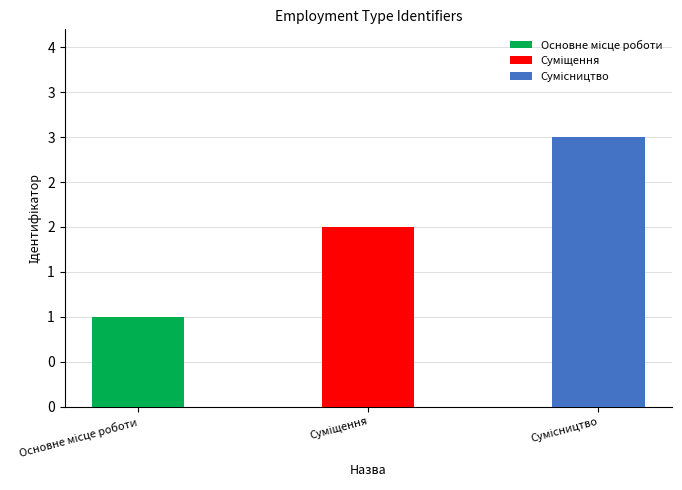

Does the chart contain any negative values?

No